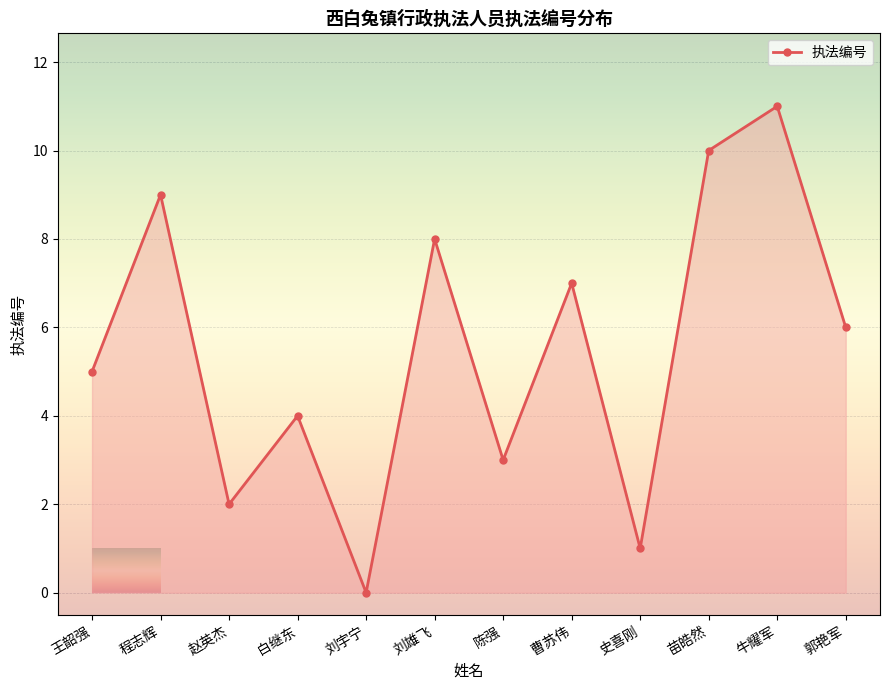

Reading right to left, list all the values displayed in this chart.

6	11	10	1	7	3	8	0	4	2	9	5